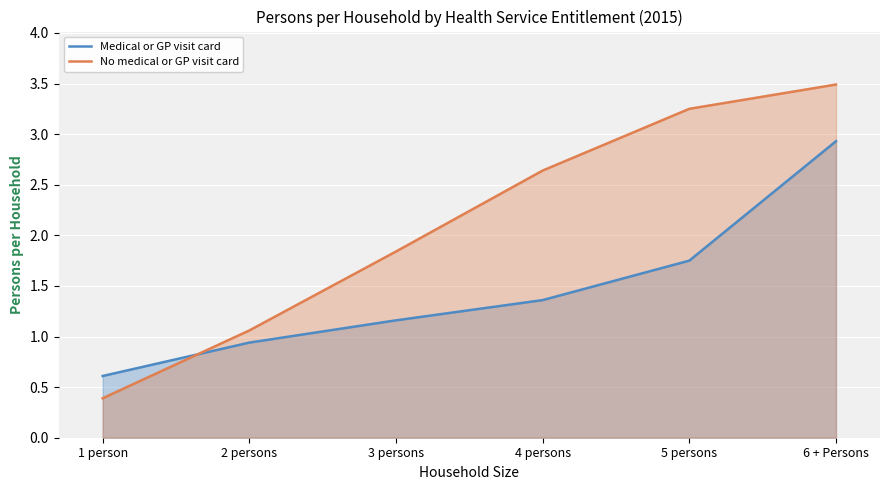

What is the difference between the No medical or GP visit card values at 2 persons and 1 person?

0.7